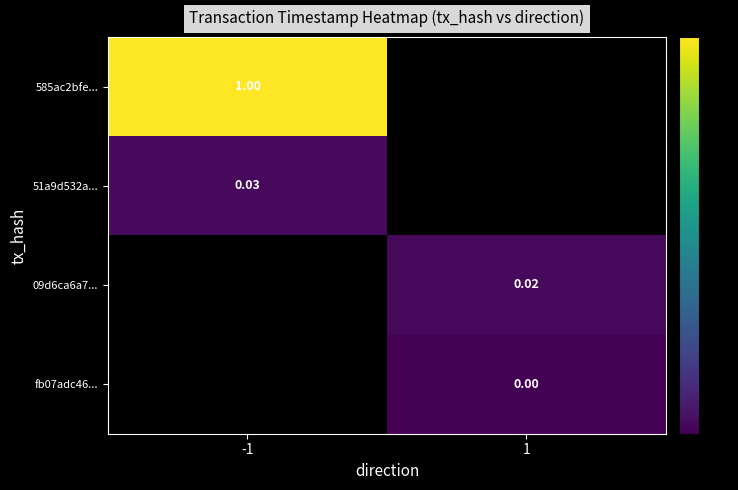

Where does the 09d6ca6a7... series first go above 0?

1